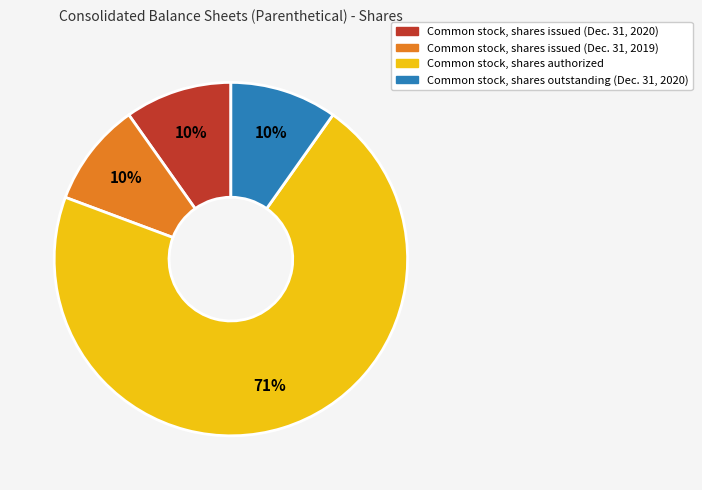

To the nearest percent, what is the average slice percentage?

25%